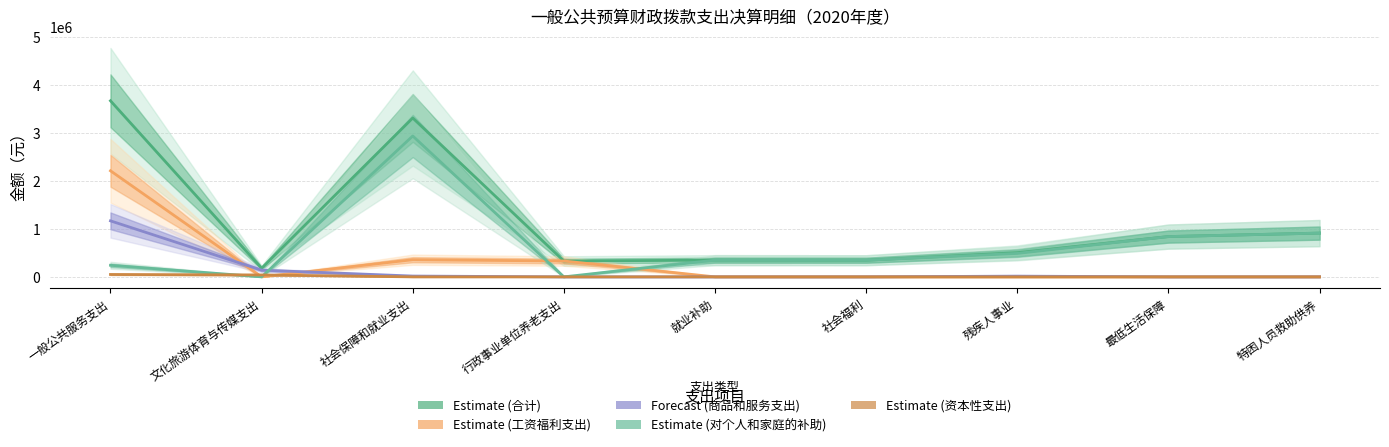

What is the label of the 9th point from the left?

特困人员救助供养